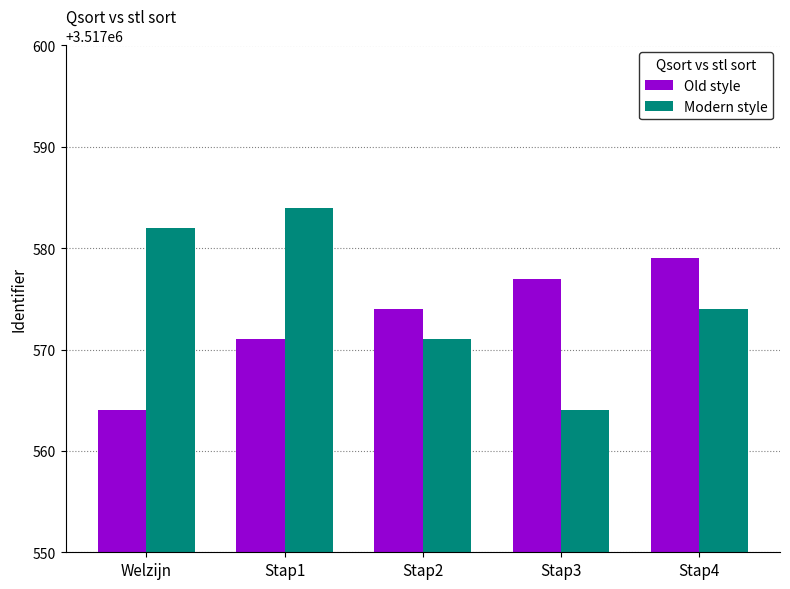

Reading right to left, what are all the values shown in this chart?

Old style: 3517579	3517577	3517574	3517571	3517564
Modern style: 3517574	3517564	3517571	3517584	3517582